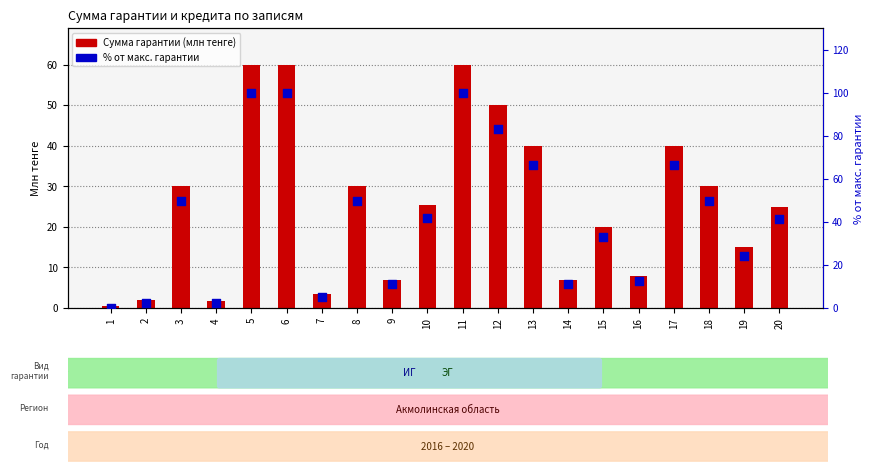

Which series has the widest spread of Y values?

% от макс. гарантии